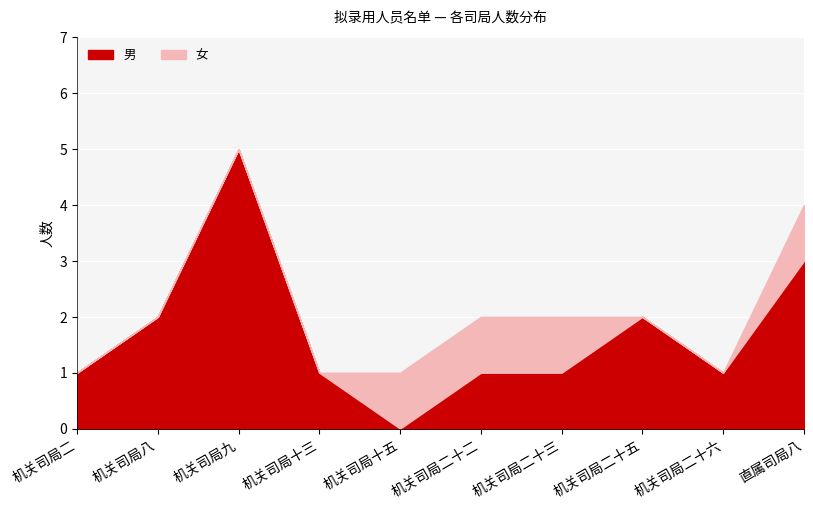

At which category does the chart reach its minimum across all series?

机关司局十五